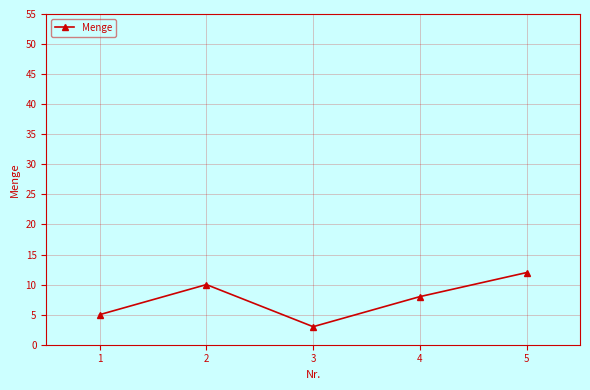

What is the difference between the maximum and minimum values?

9